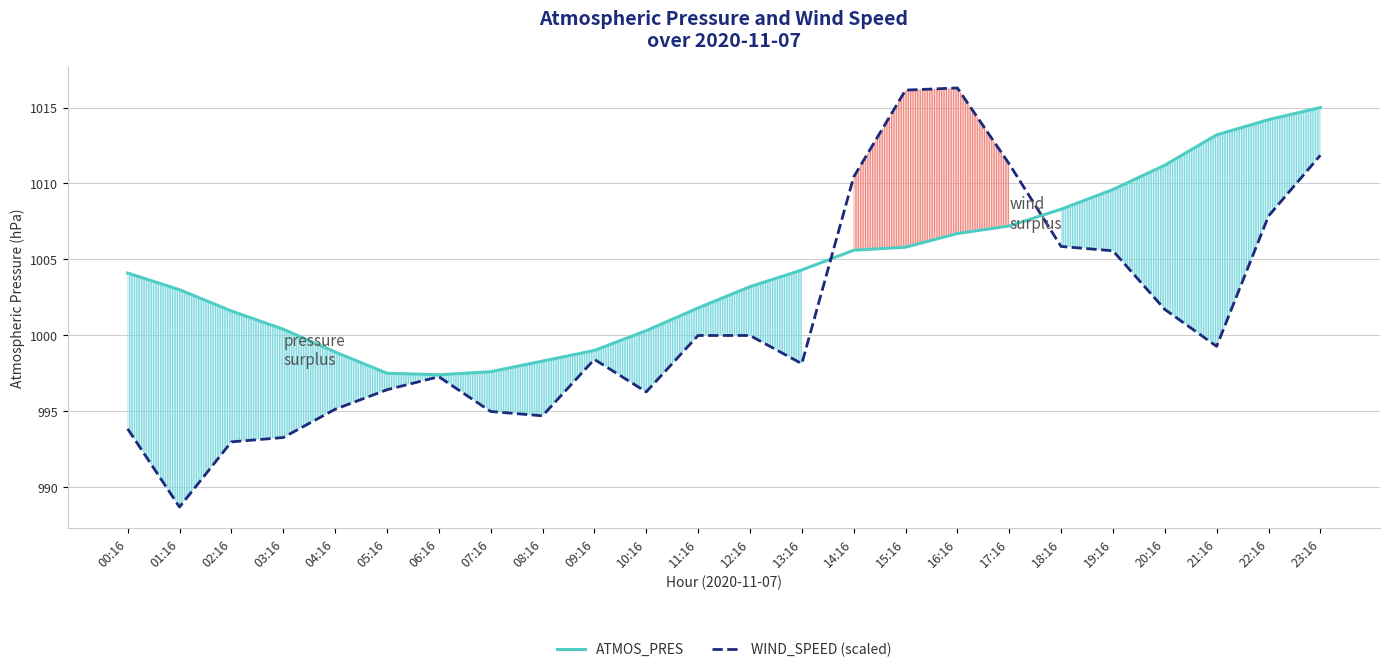

What is the difference between the highest and lowest values at 11:16?

1.8